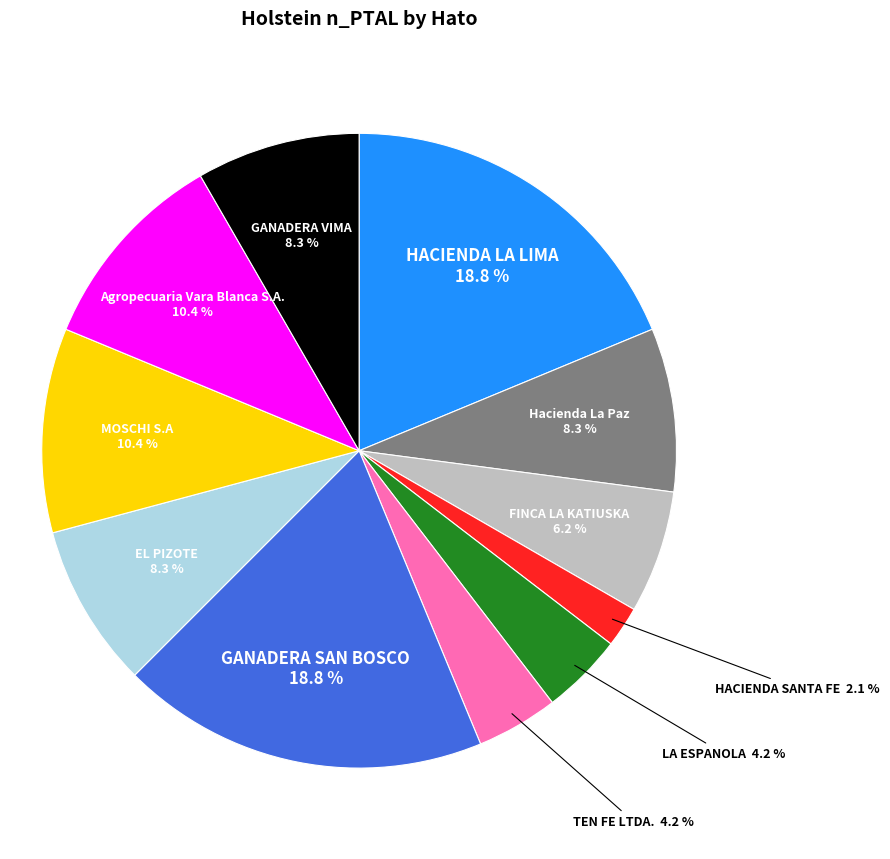

How many segments does this pie chart have?

11